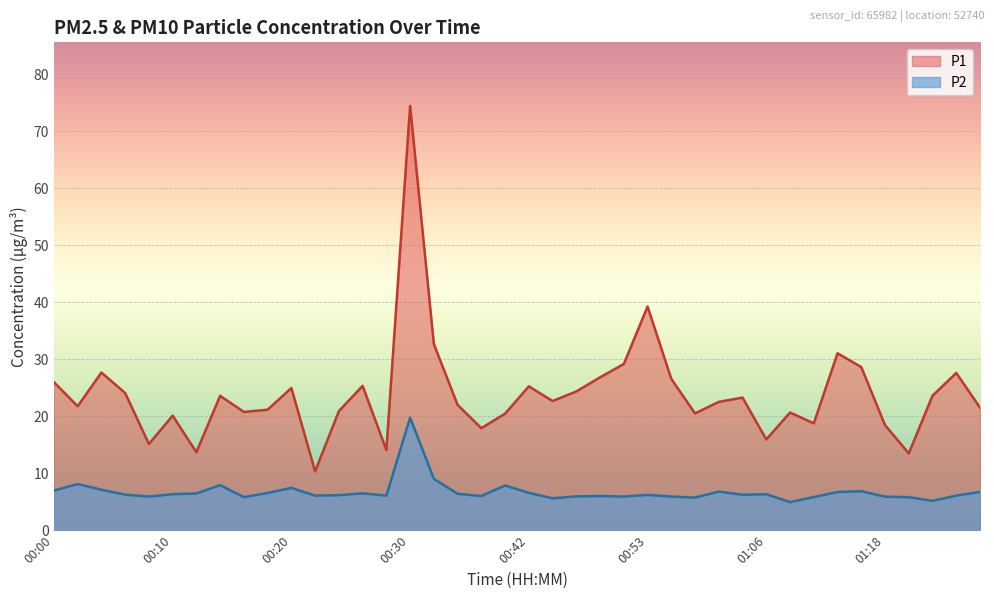

What is the total value across all series at 01:00?

26.2